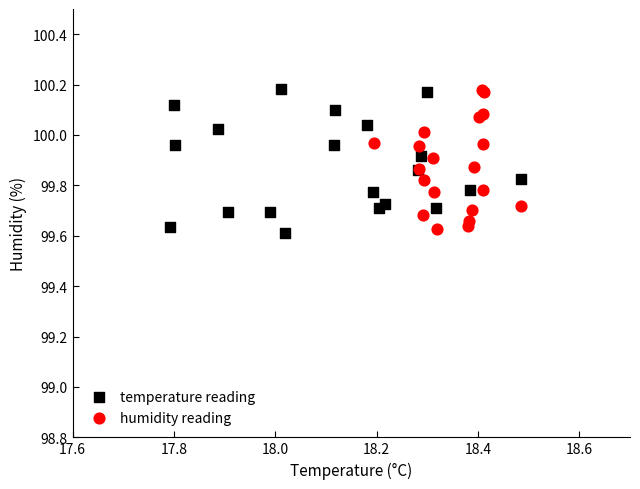

What are all the series names shown in the legend?

temperature reading, humidity reading